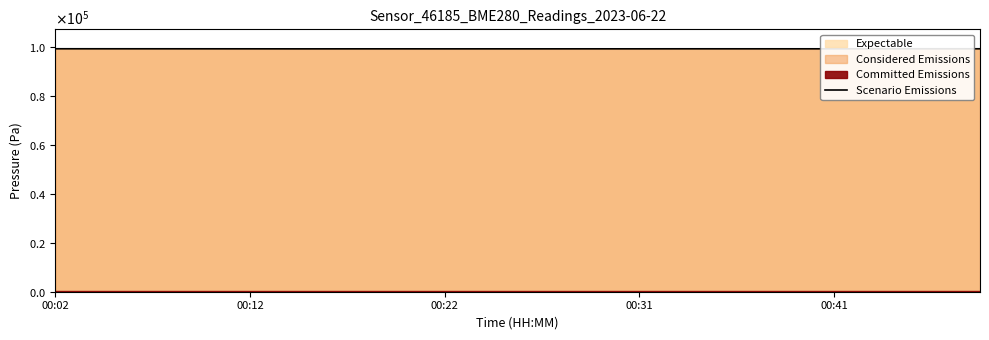

At which label is the value closest to 99390?

00:12